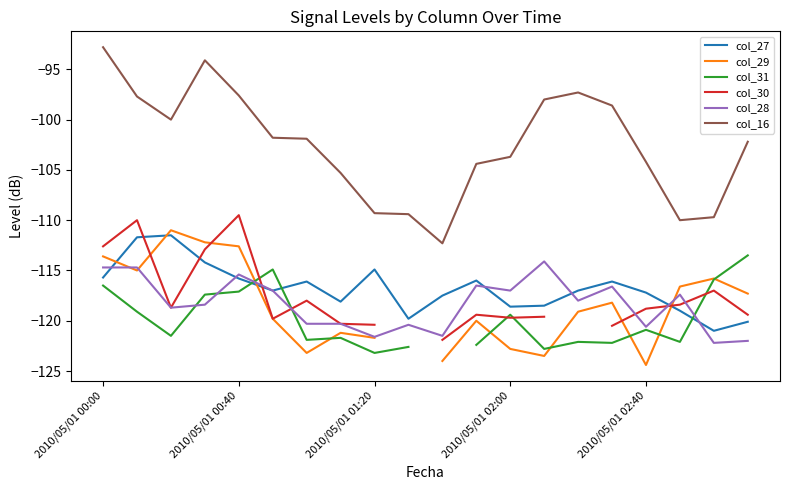

Which series has the largest range (max minus min)?

col_16